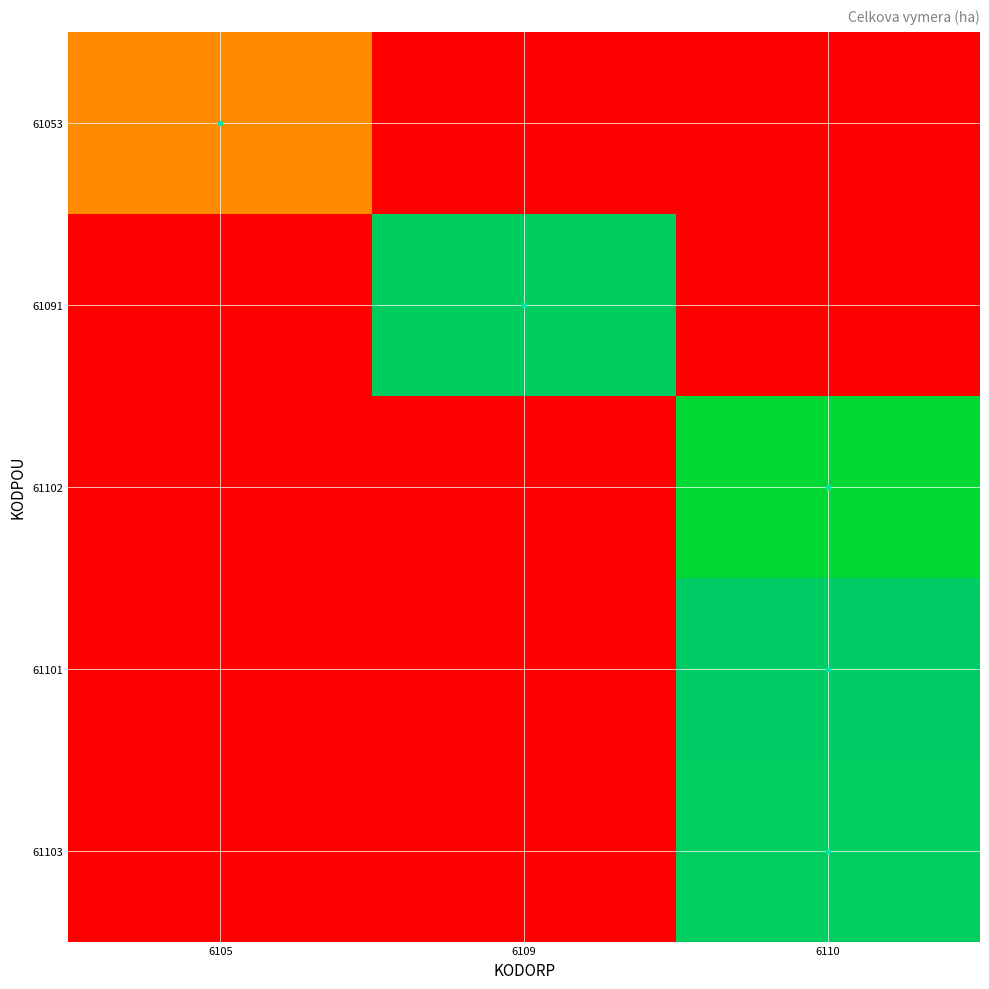

Reading left to right, list all the values displayed in this chart.

61053: 6105=997.3	6109=0.0	6110=0.0
61091: 6105=0.0	6109=3585.5	6110=0.0
61102: 6105=0.0	6109=0.0	6110=3198.9
61101: 6105=0.0	6109=0.0	6110=3653.3
61103: 6105=0.0	6109=0.0	6110=3580.8